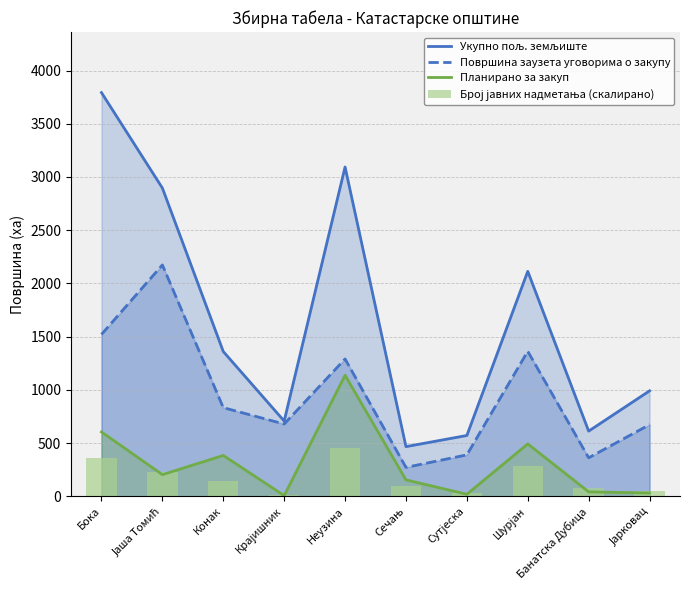

Reading left to right, list all the values displayed in this chart.

Укупно пољ. земљиште: 3792.5	2895.9	1360.2	707.2	3094.0	466.7	571.6	2113.6	612.6	990.9
Површина заузета уговорима о закупу: 1520.9	2173.5	833.1	679.0	1290.3	271.8	389.4	1362.5	361.9	673.2
Планирано за закуп: 604.5	203.5	384.0	6.7	1137.1	154.4	19.4	492.4	41.9	31.3
Број јавних надметања (скалирано): 364.1	225.9	148.3	16.9	455.1	97.8	27.0	286.5	74.2	50.6